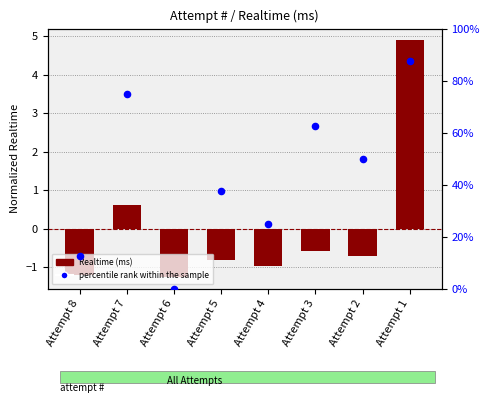

Which series has the largest Y range (max minus min)?

percentile rank within the sample